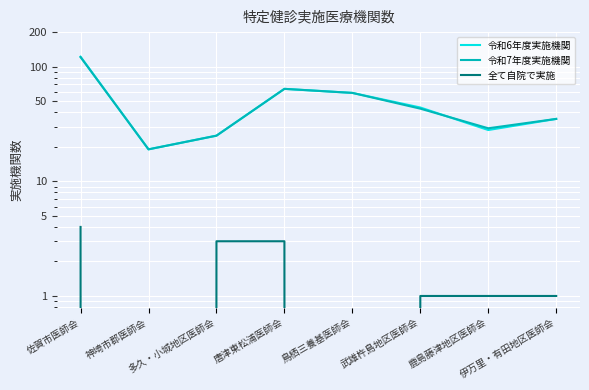

What is the average value of the 令和6年度実施機関 series?

50